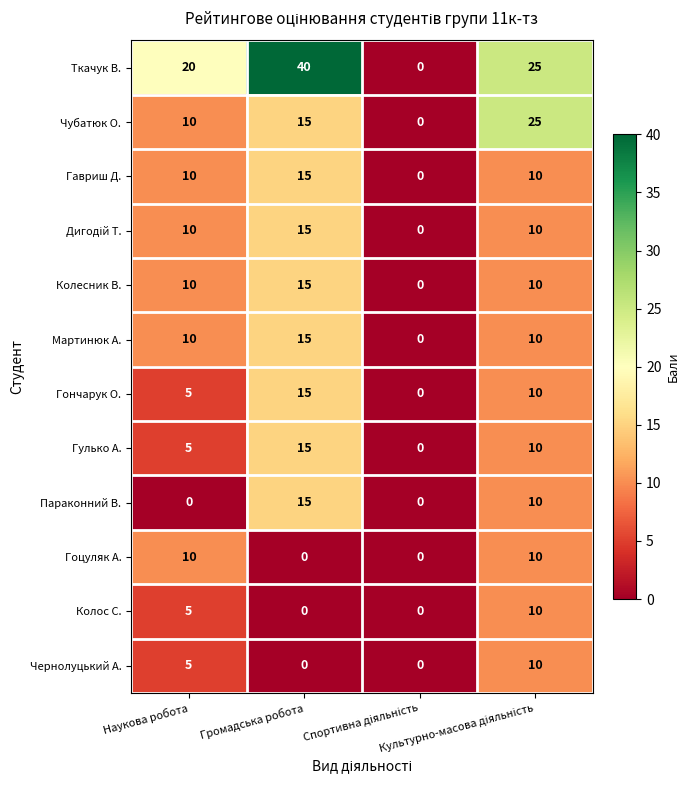

Which series has the largest range (max minus min)?

Ткачук В.